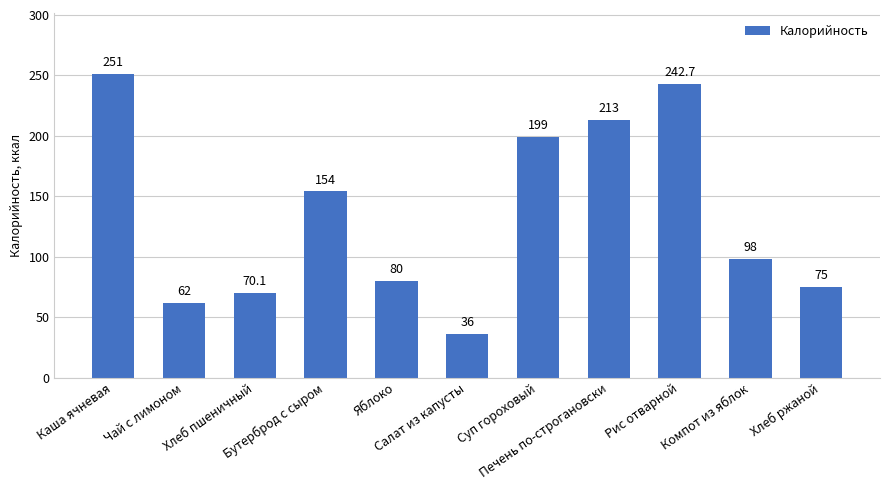

Does the chart contain stacked bars?

No